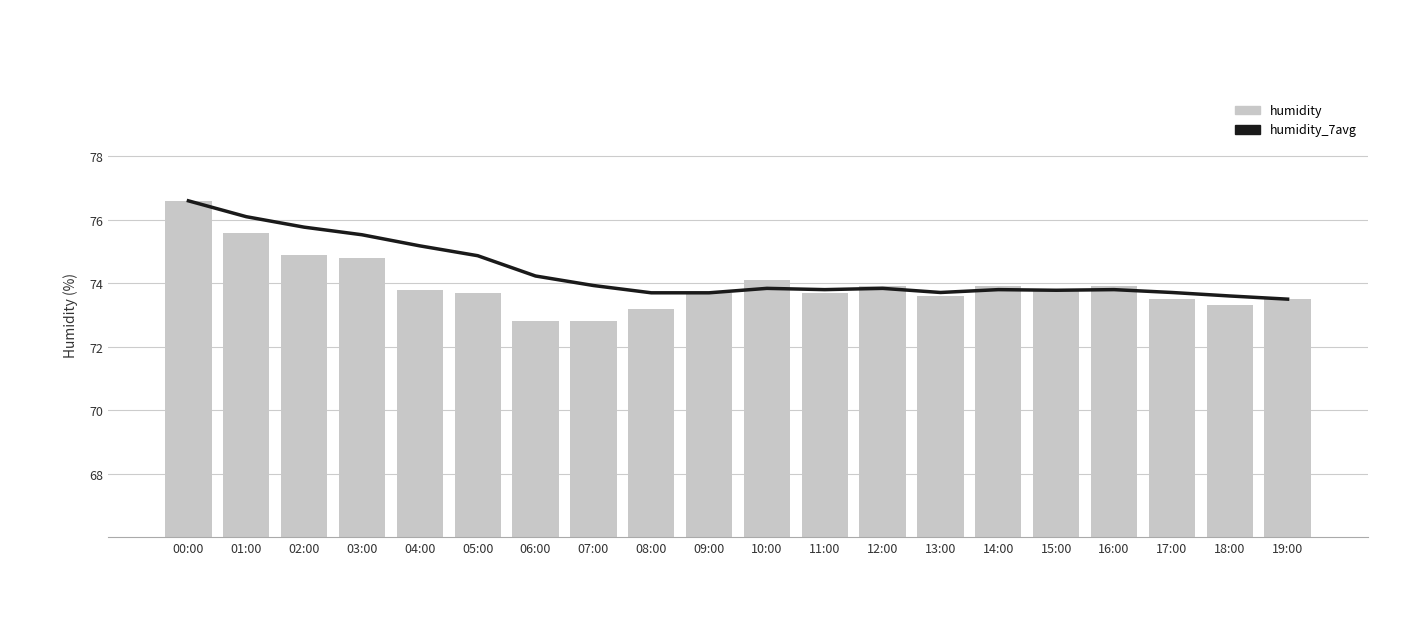

How many data points in humidity are less than 73?

2